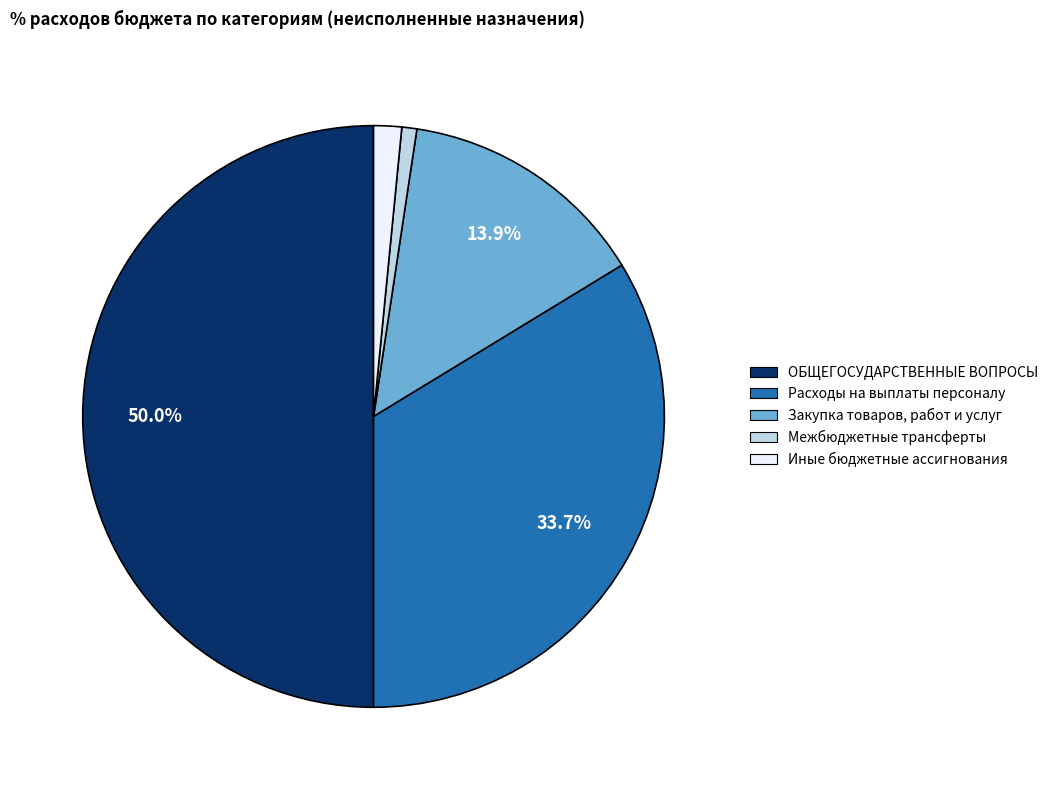

Which has a higher value, Межбюджетные трансферты or ОБЩЕГОСУДАРСТВЕННЫЕ ВОПРОСЫ?

ОБЩЕГОСУДАРСТВЕННЫЕ ВОПРОСЫ